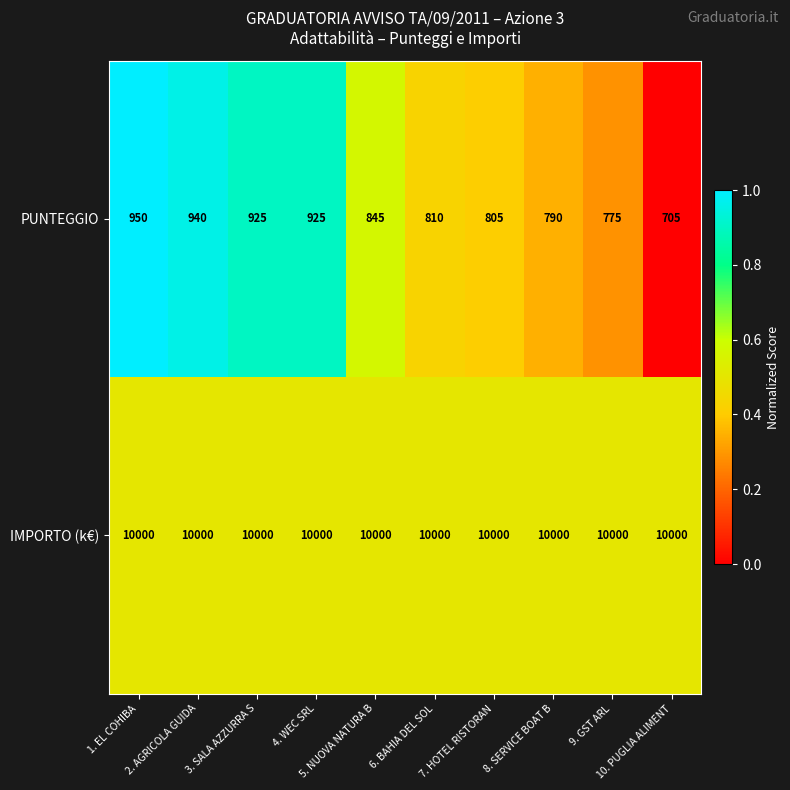

Which series has the largest total across all categories?

IMPORTO (k€)